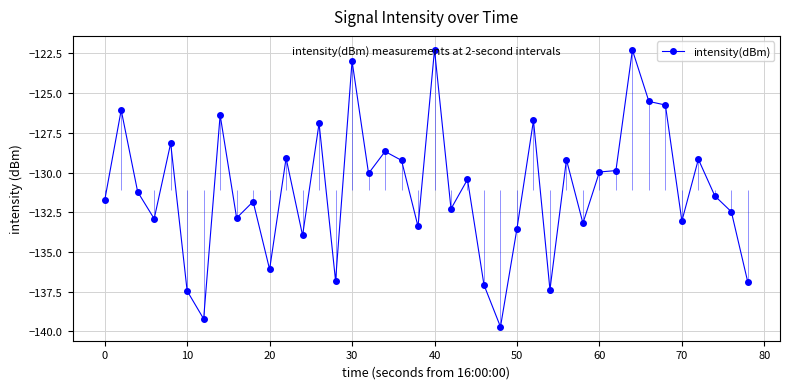

Is it true that intensity(dBm) equals -131.8 at 0?

True